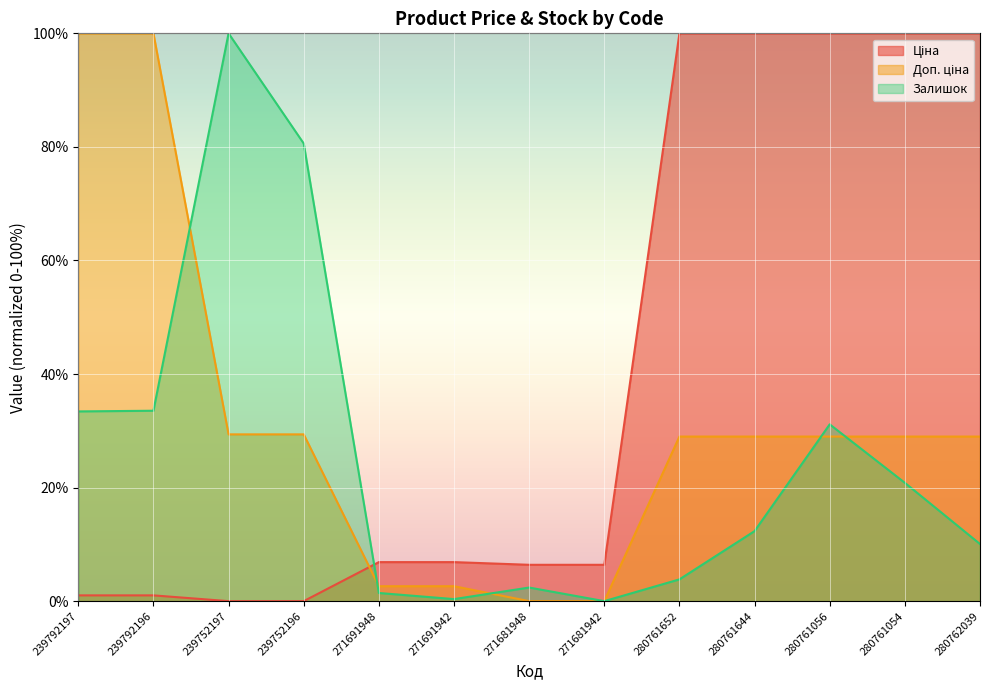

What is the label of the 7th point from the left?

271681948